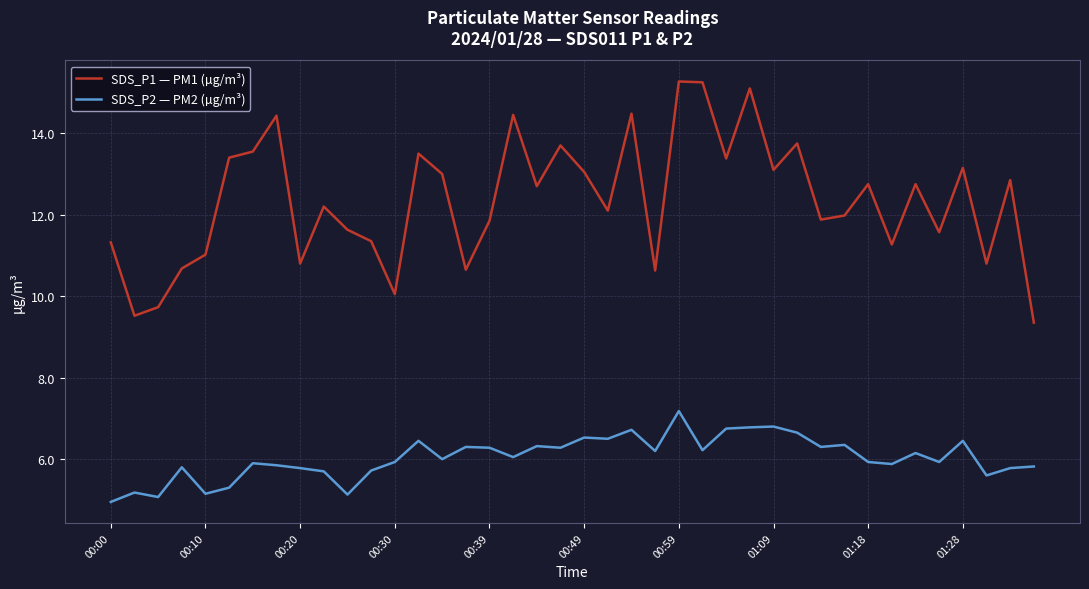

Which series has the widest spread of values?

SDS_P1 — PM1 (µg/m³)